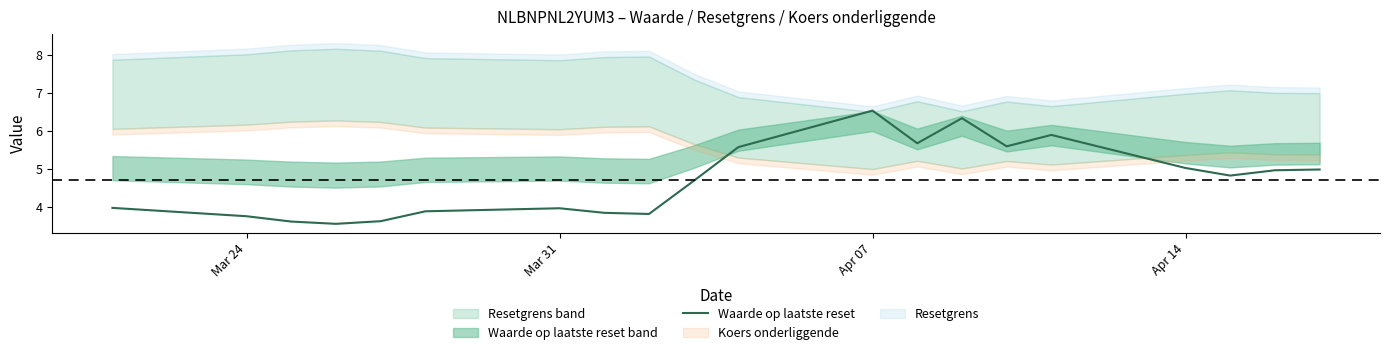

How many points are lower than both their immediate neighbors (excluding endpoints)?

5